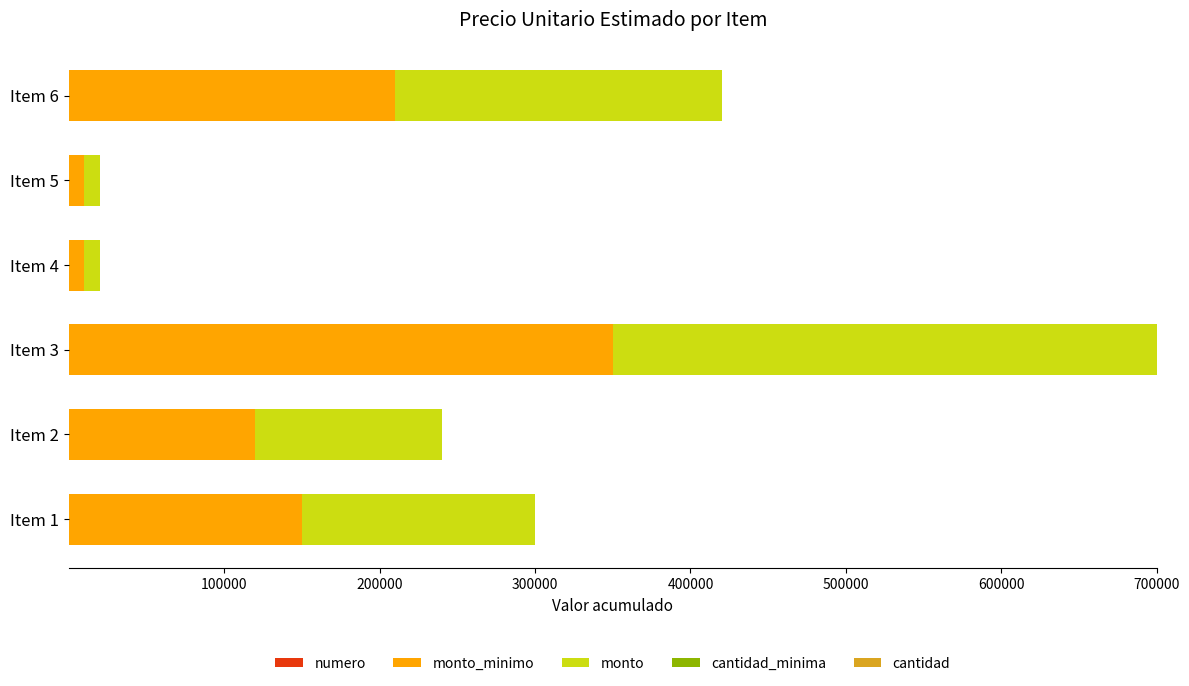

At which category is the sum across all series the highest?

Item 3